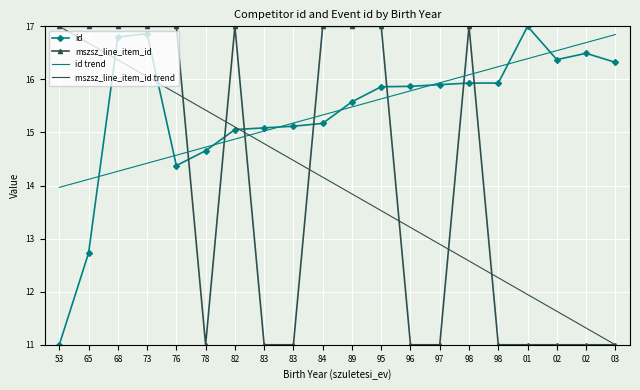

Where is mszsz_line_item_id trend nearest to the value 13?

97